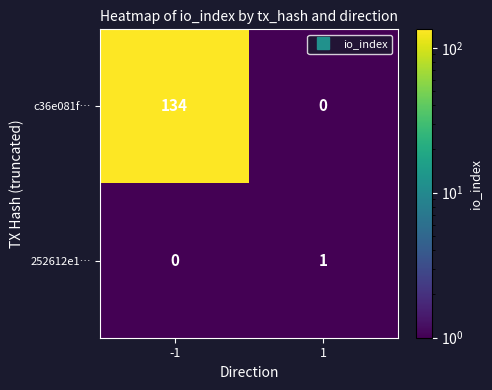

Which series has the largest total across all categories?

c36e081f…